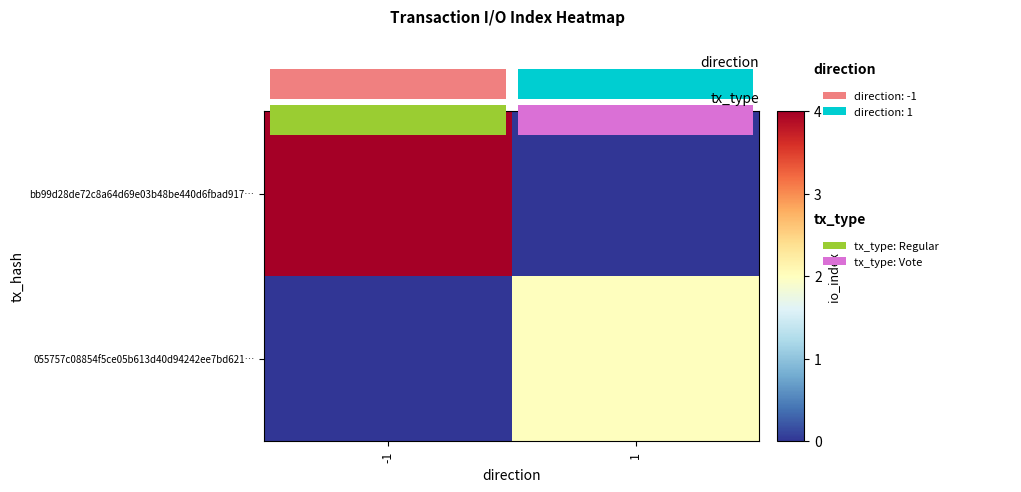

The value of 055757c08854f5ce05b613d40d94242ee7bd621… at 1 is 3. True or false?

False